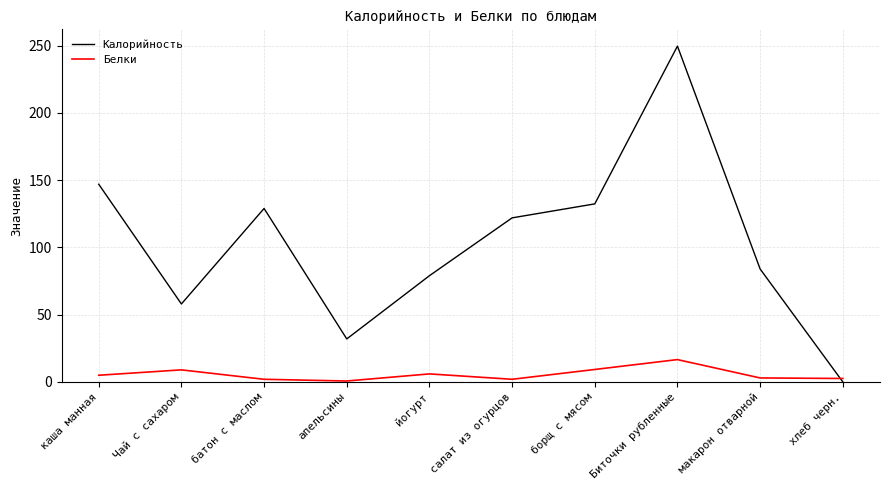

What is the approximate value of Калорийность at батон с маслом?

129.0